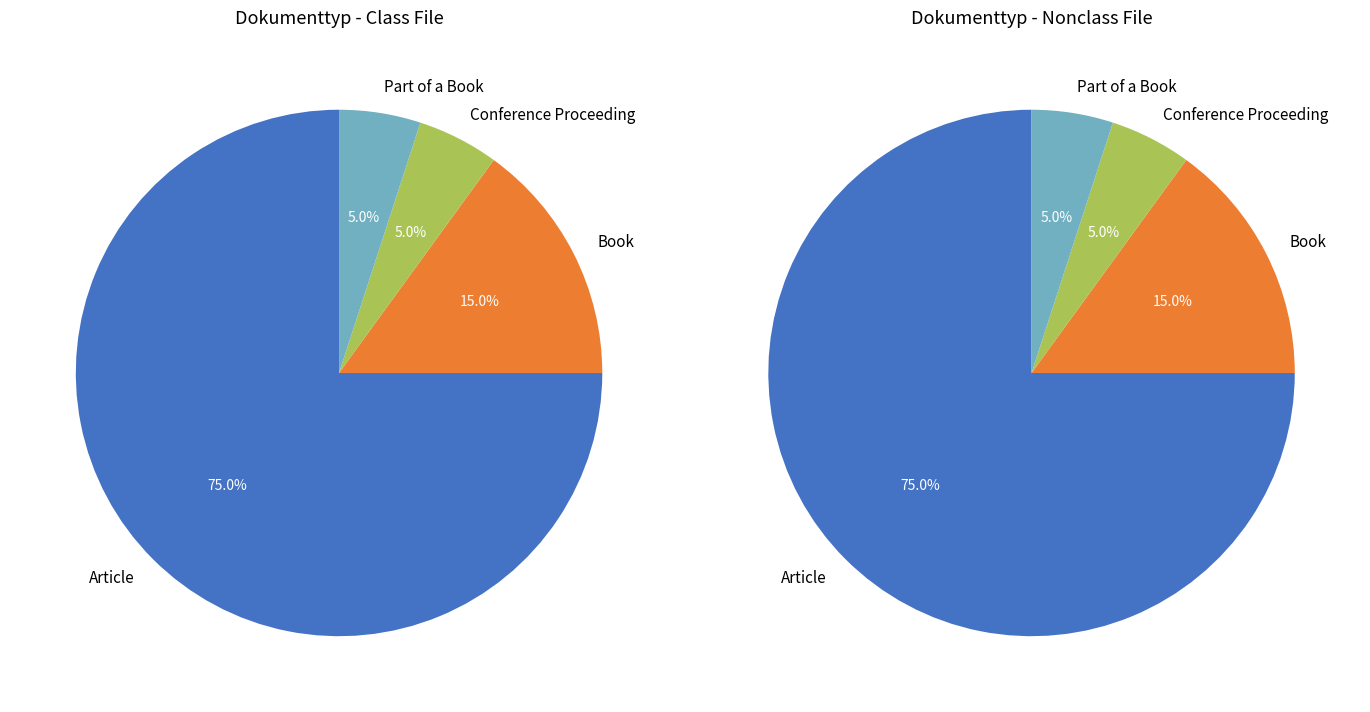

Which has a higher value, Book or Conference Proceeding?

Book